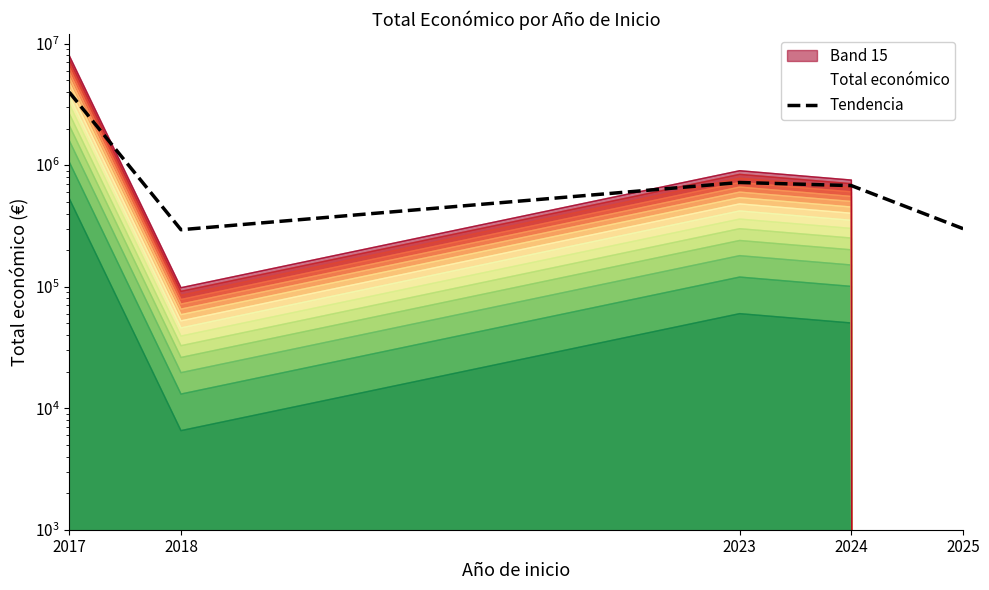

Is it true that the value at 2023 is 500755.9?

False